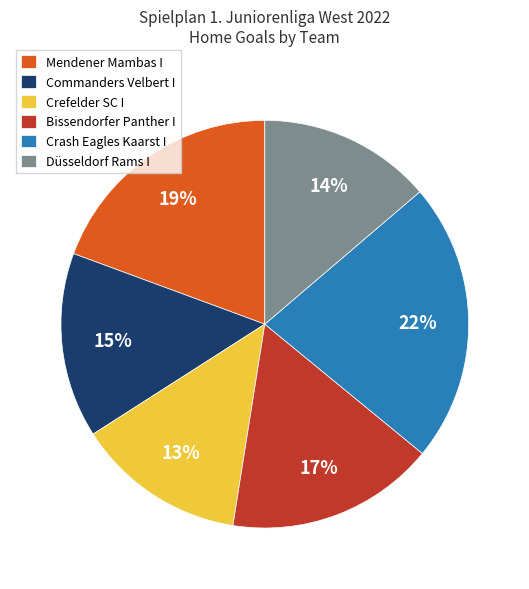

Approximately how many times larger is the value at Crefelder SC I compared to Commanders Velbert I?

0.9